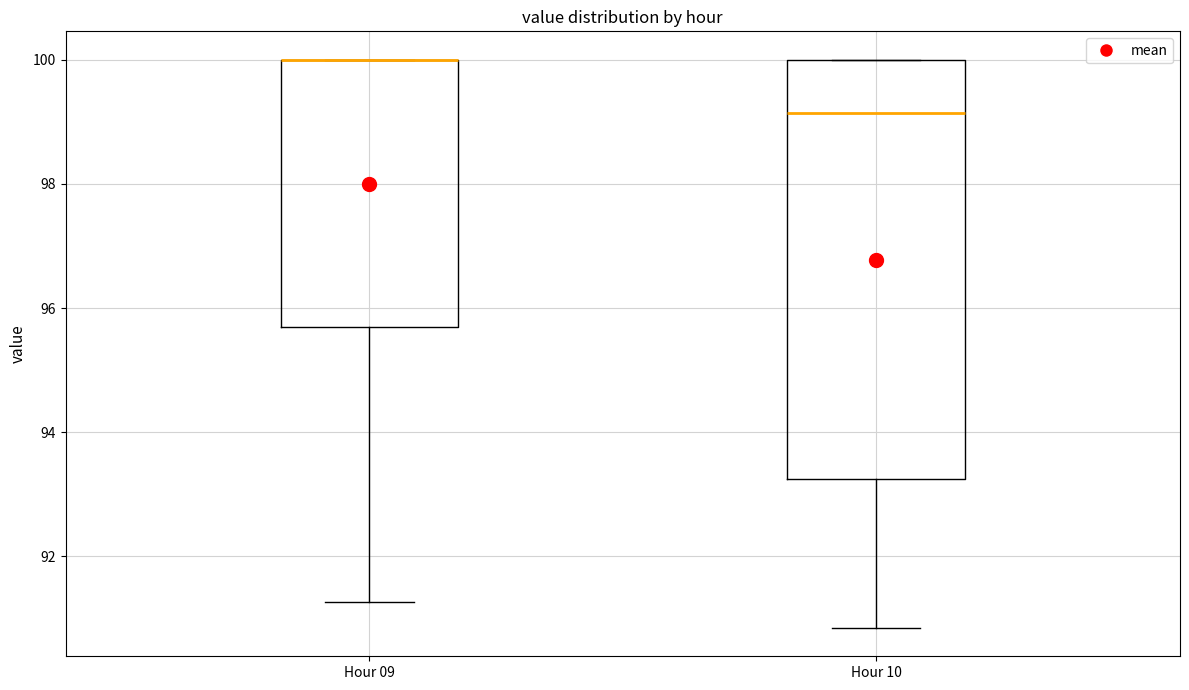

Reading left to right, transcribe this box plot: for each box, give where its median line is, the range the box spans, and where its two whiskers end, as read against the y-axis. The values are not printed on the chart, so give them approximately, as read against the axis.

Hour 09: median 100.0 (drawn on the box's upper edge), box 95.6 to 100.0, whiskers 91.2 to 100.0
Hour 10: median 99.2, box 93.2 to 100.0, whiskers 90.8 to 100.0